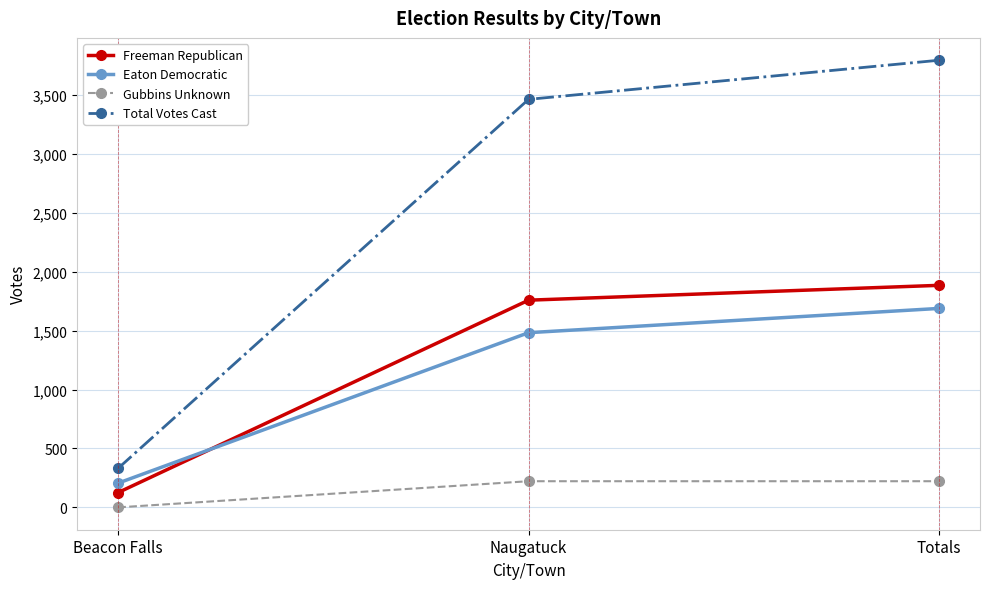

At Naugatuck, list the series in order from smallest to largest.

Gubbins Unknown, Eaton Democratic, Freeman Republican, Total Votes Cast